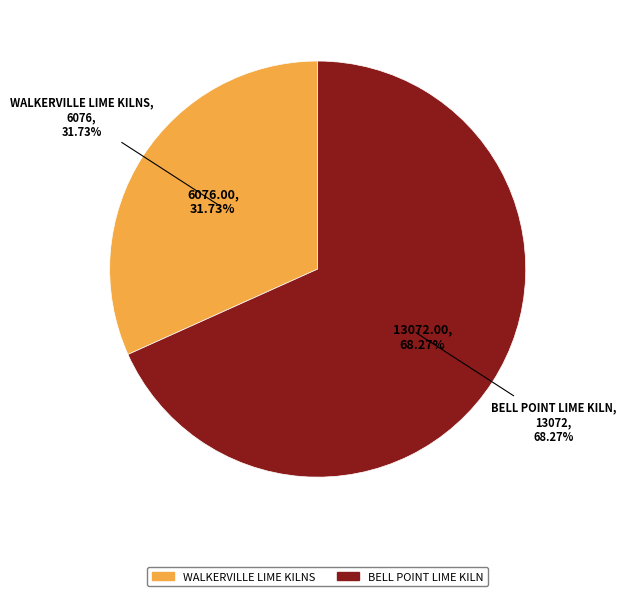

How many segments does this pie chart have?

2